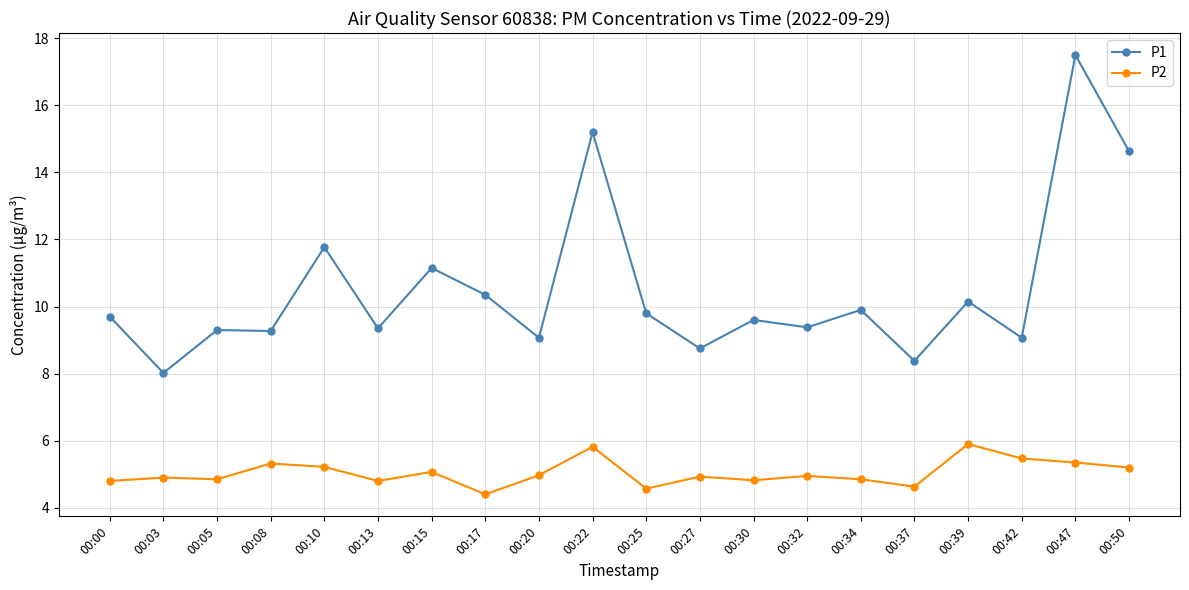

List the series in order of their peak value, lowest first.

P2, P1